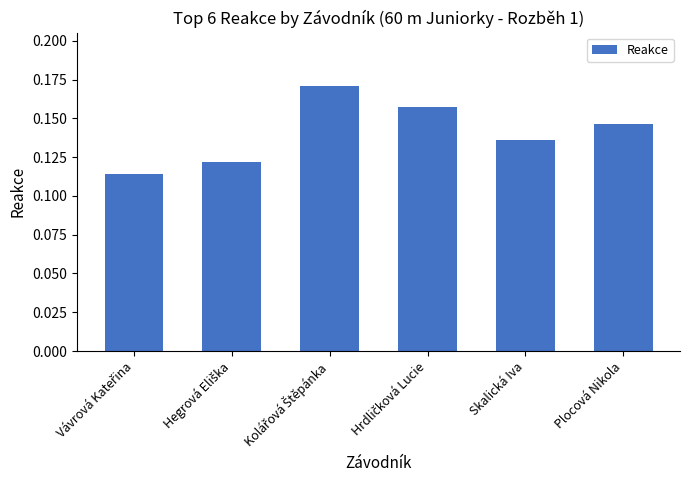

What is the label of the 6th bar from the left?

Plocová Nikola